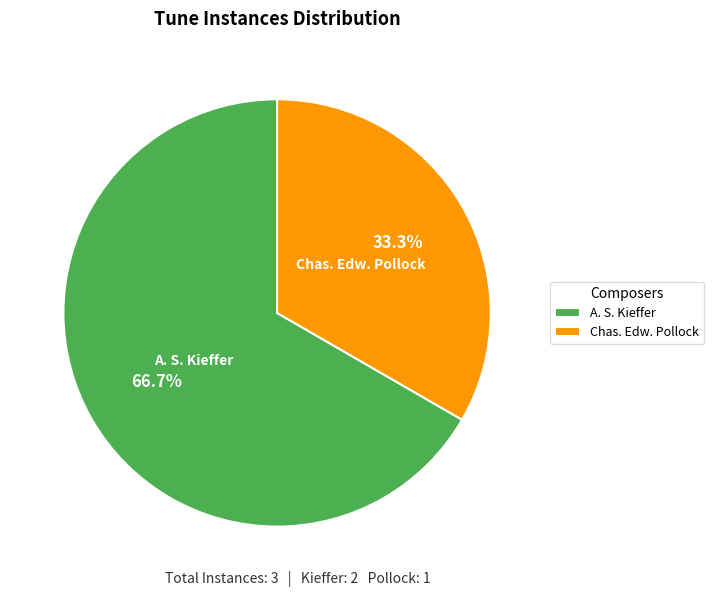

Do A. S. Kieffer and Chas. Edw. Pollock together represent more than half of the pie?

Yes